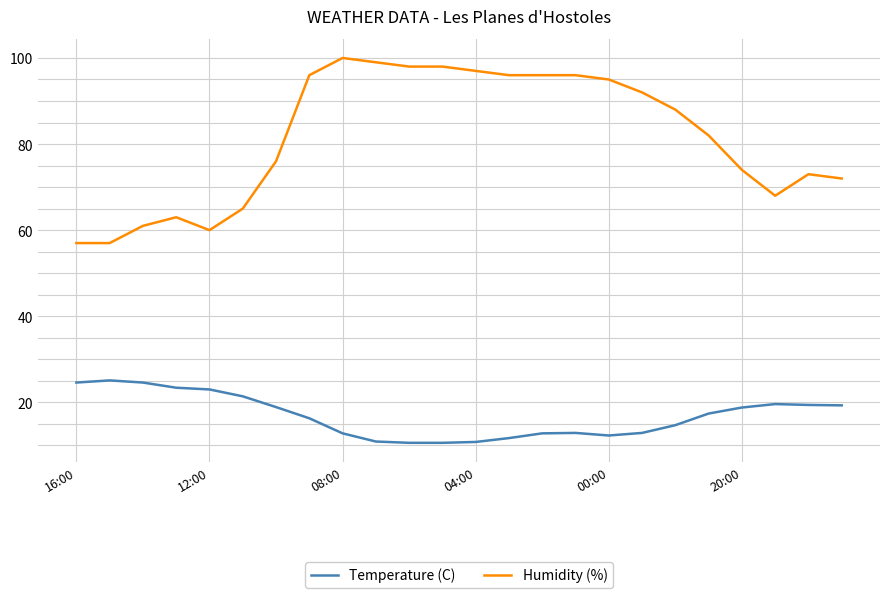

Which series has the widest spread of values?

Humidity (%)